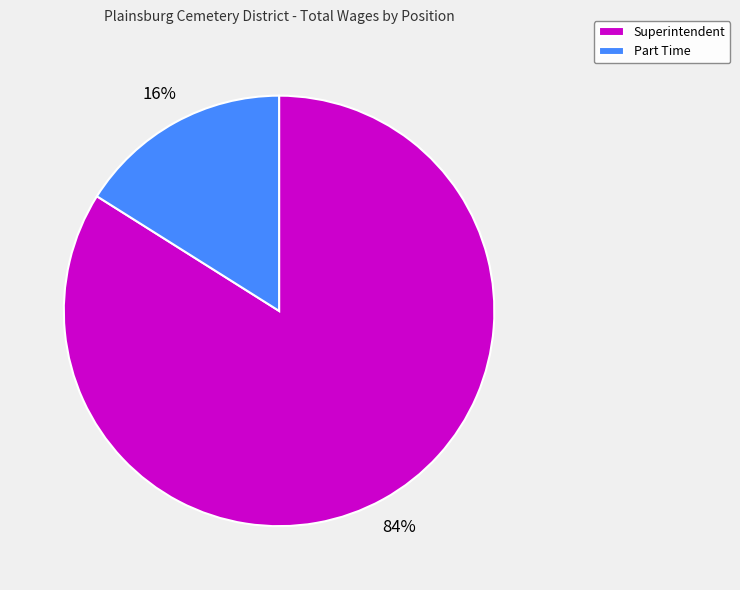

What is the ratio of the value at Superintendent to the value at Part Time?

5.2